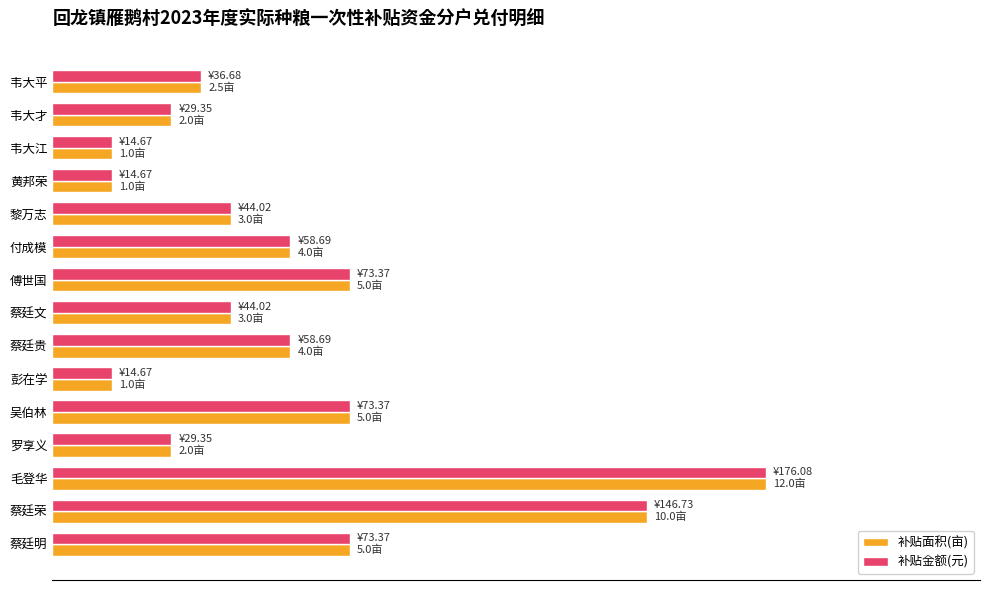

What is the greatest value displayed?

100.0